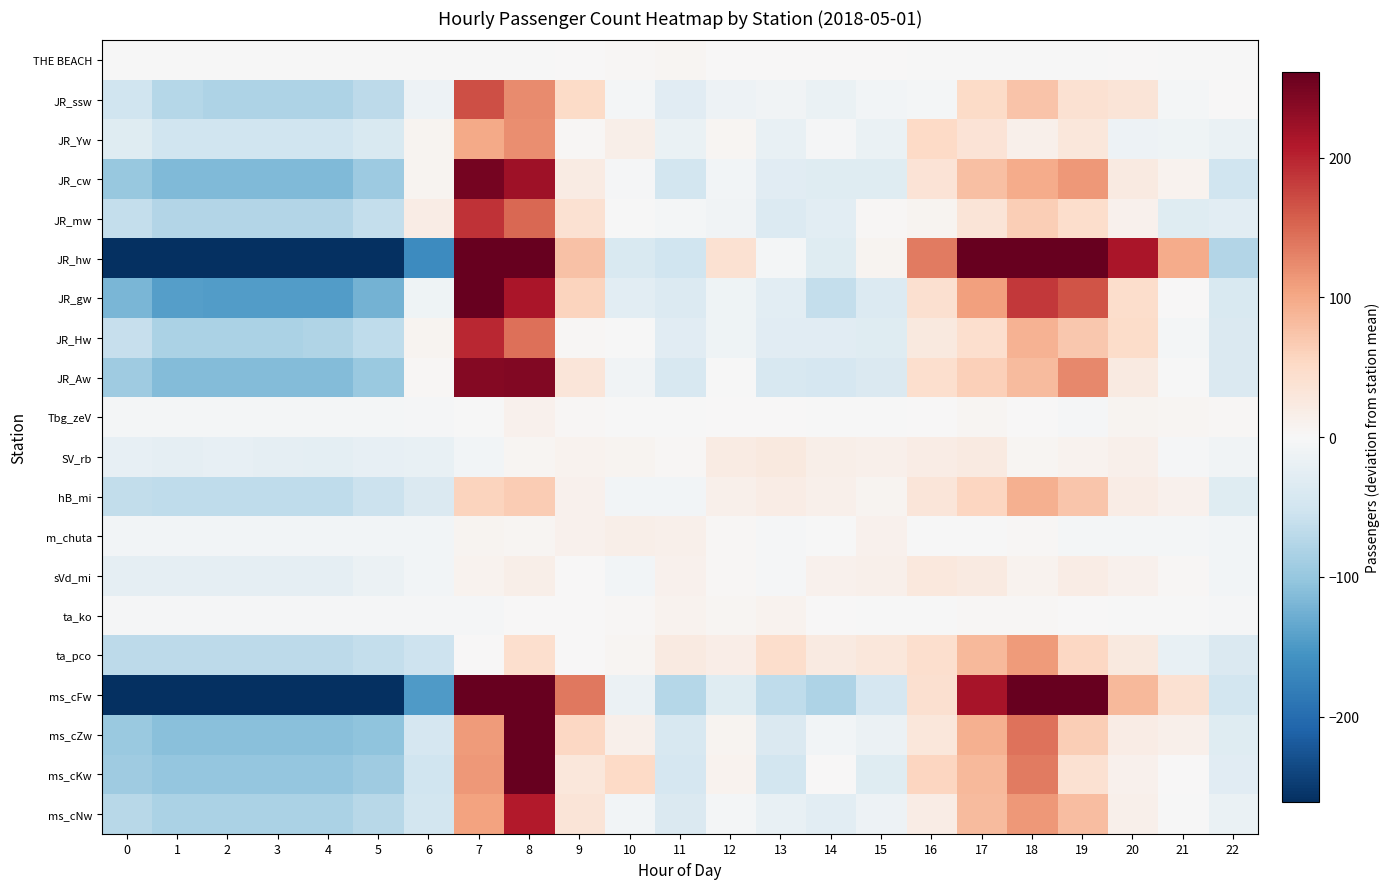

At 15, list the series in order from smallest to largest.

ms_cFw, JR_Aw, JR_gw, JR_Hw, JR_cw, ms_cKw, JR_Yw, ms_cZw, ms_cNw, JR_ssw, ta_ko, Tbg_zeV, THE BEACH, JR_mw, JR_hw, hB_mi, m_chuta, sVd_mi, SV_rb, ta_pco